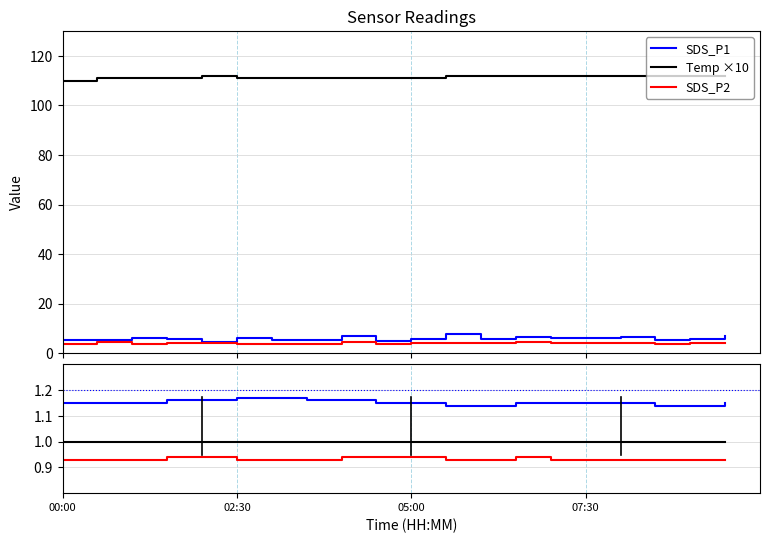

What position from the right is 11?

9